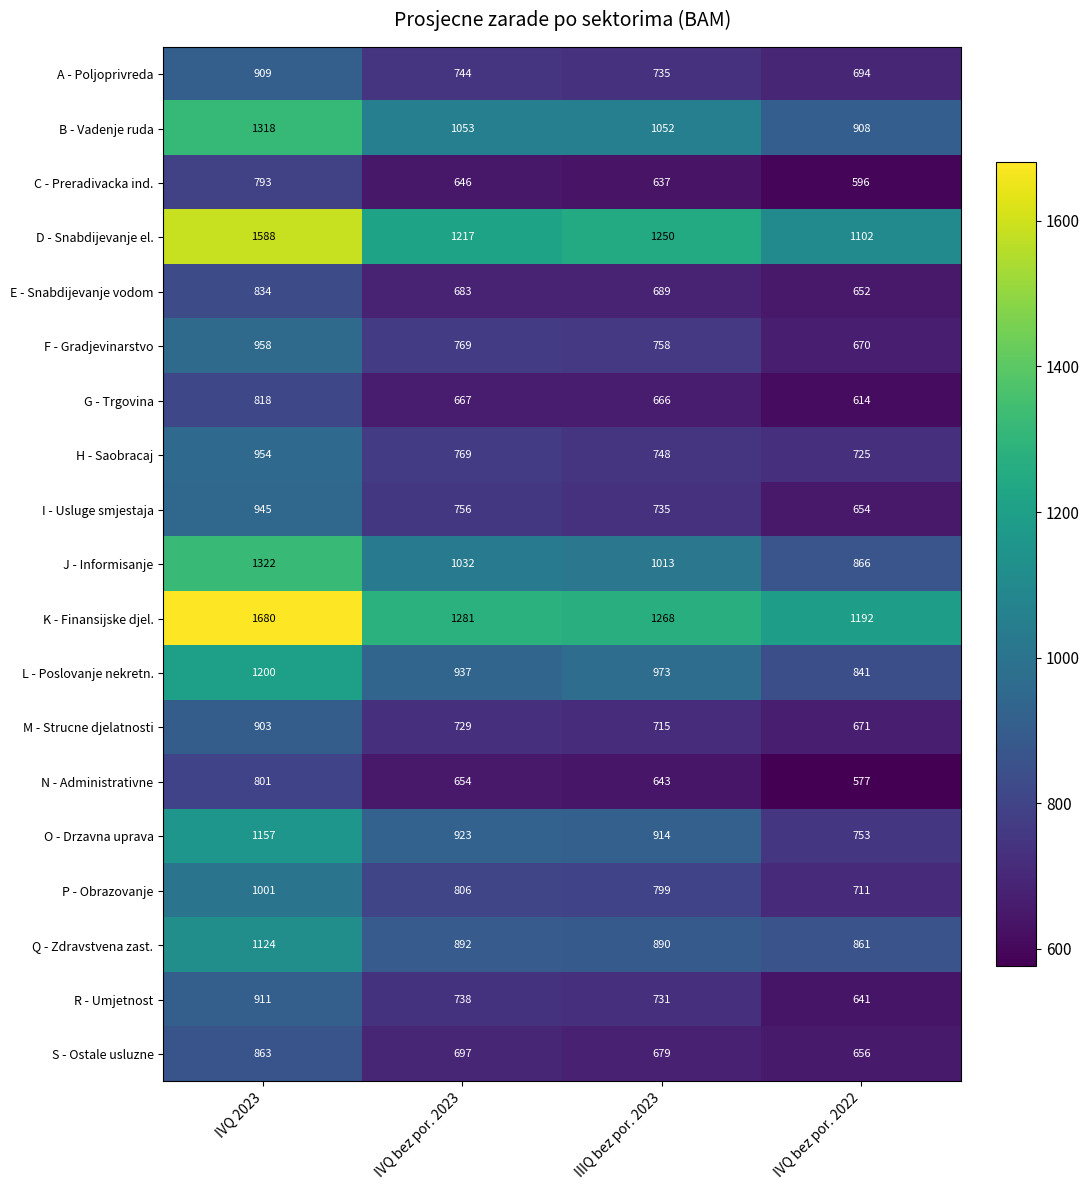

At which label does N - Administrativne first exceed 654?

IVQ 2023